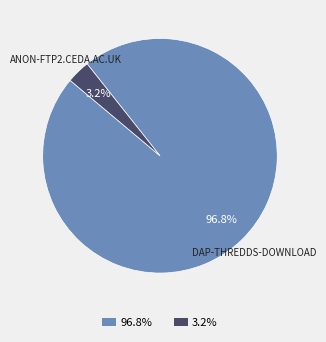

How many slices are in this pie chart?

2